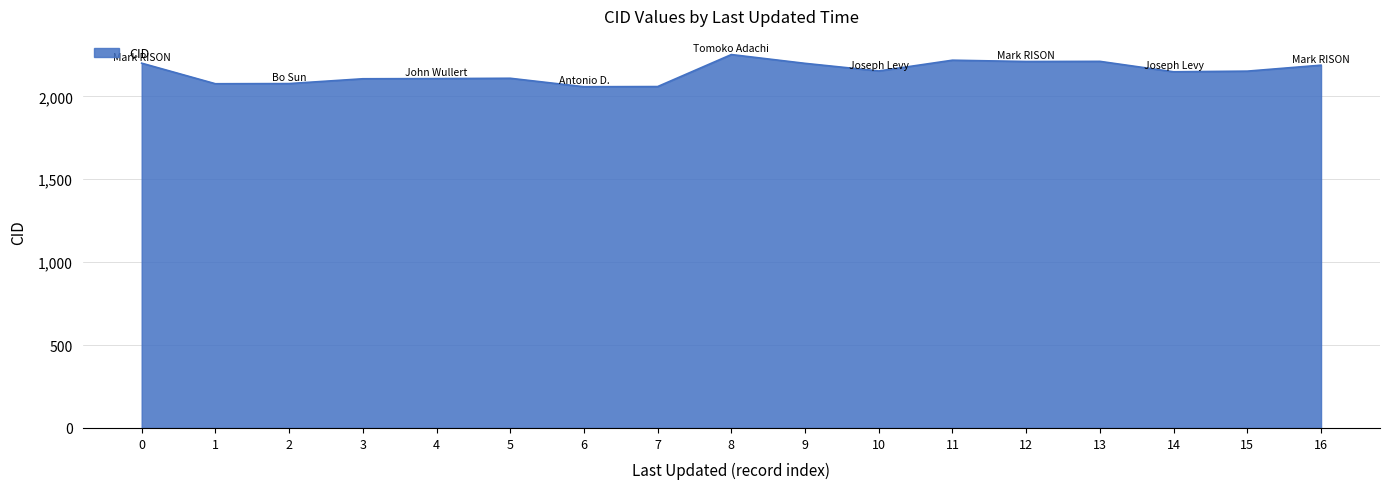

Does the chart have visible grid lines?

Yes